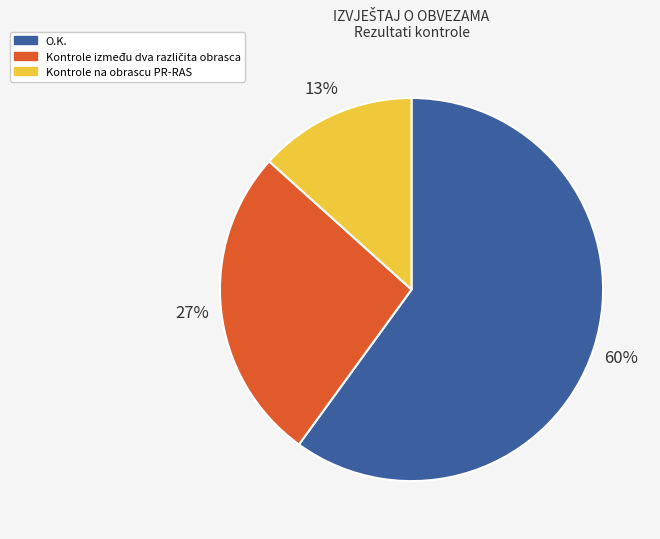

Which slice is the smallest?

Kontrole na obrascu PR-RAS